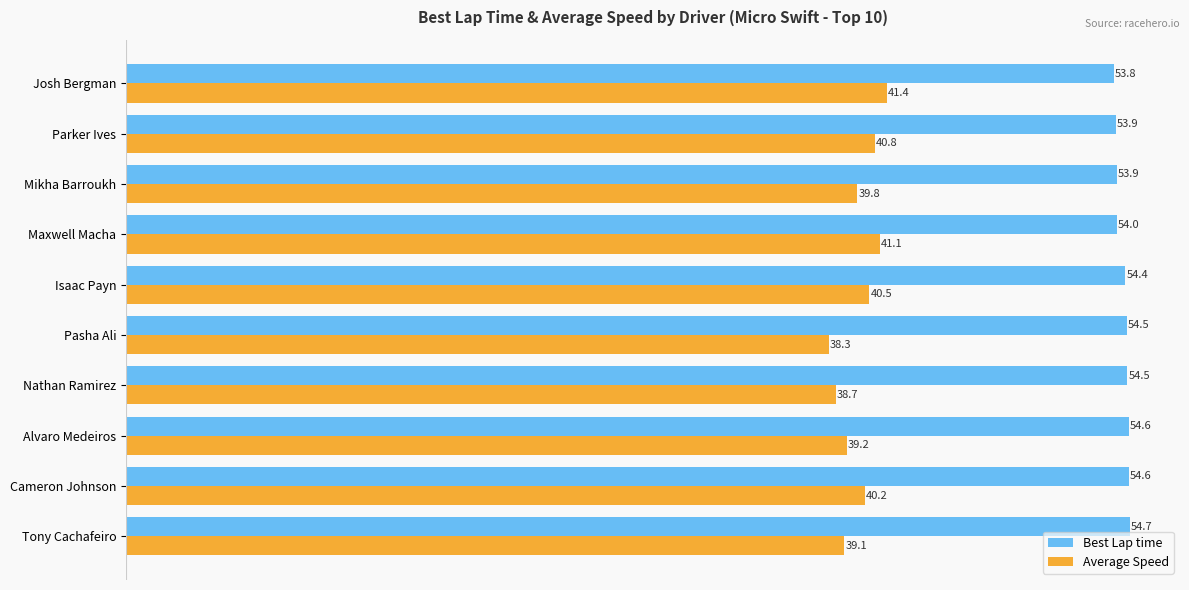

Count the number of categories in the chart.

10